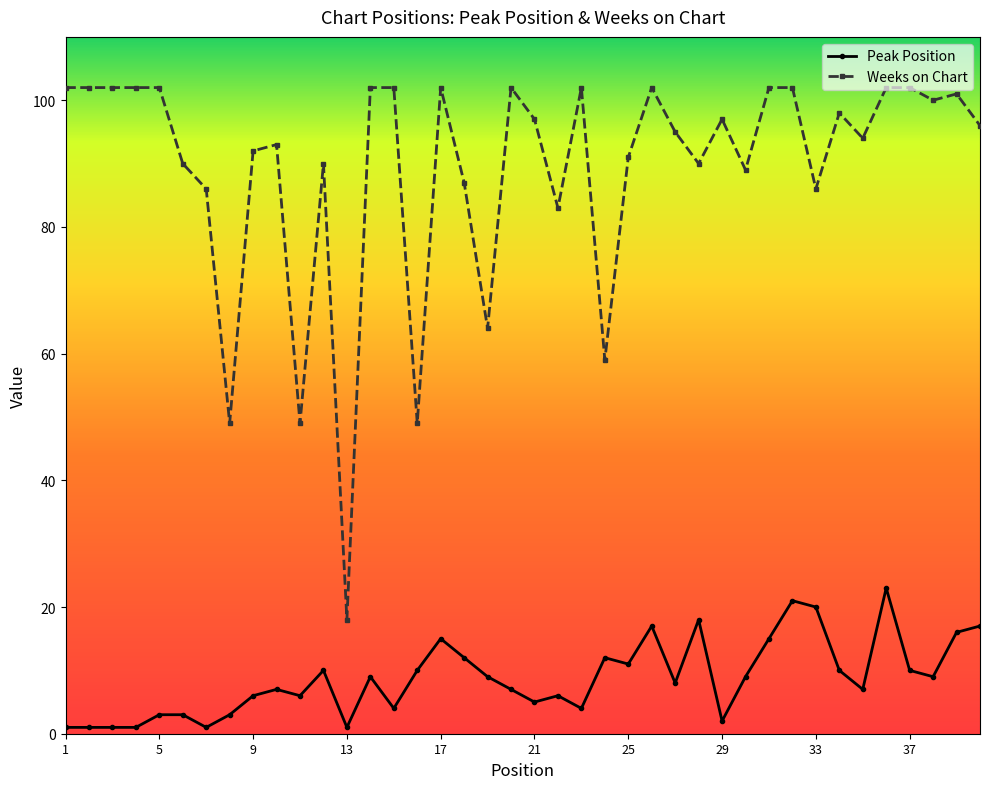

List the series in order of their peak value, highest first.

Weeks on Chart, Peak Position